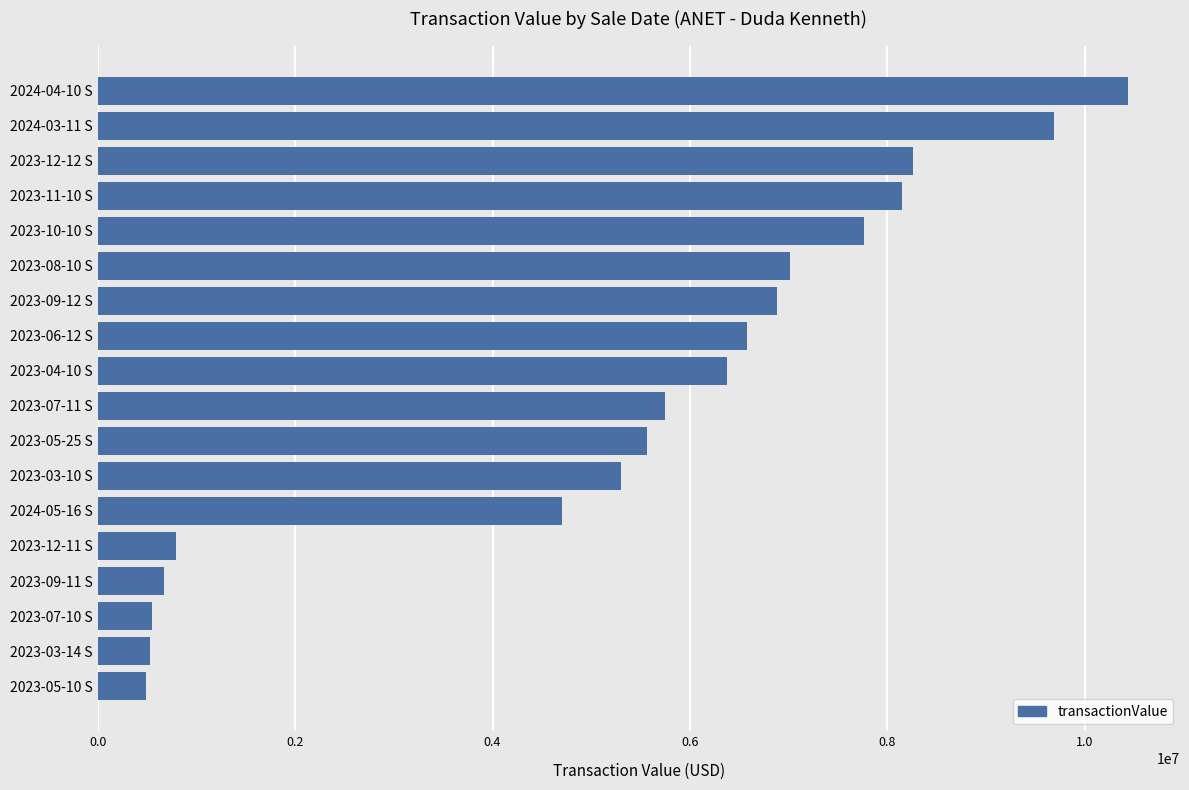

How many bars are there in total?

18